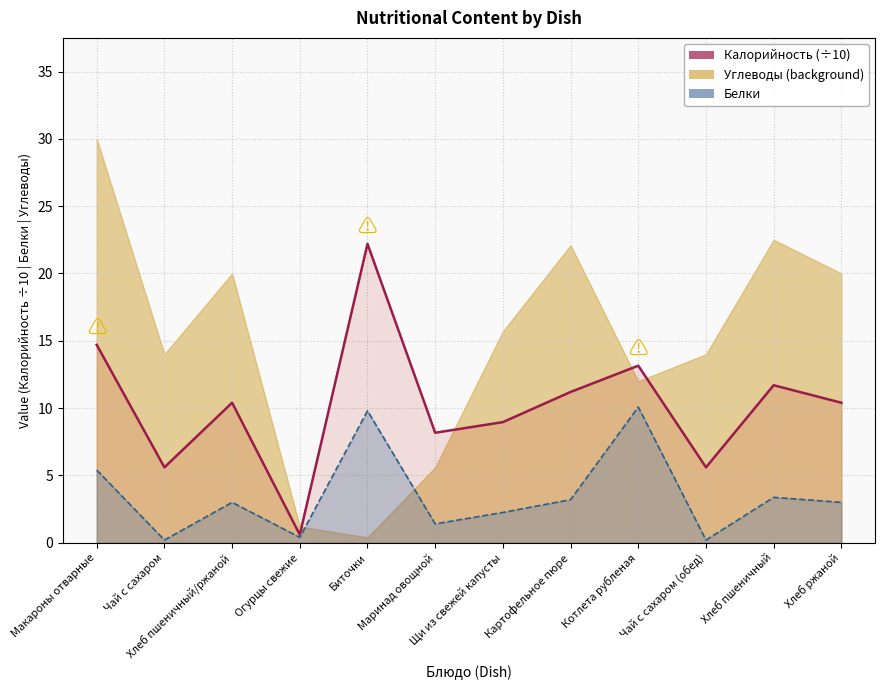

What is the greatest value displayed?

22.2